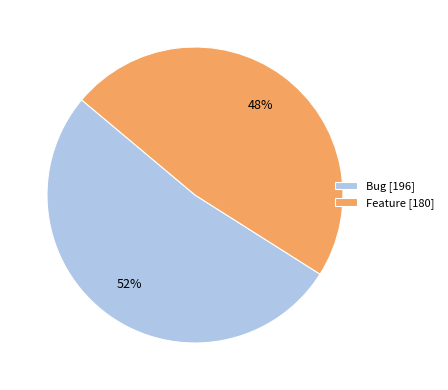

To the nearest percent, what is the difference between the Bug and Feature slice percentages?

4%